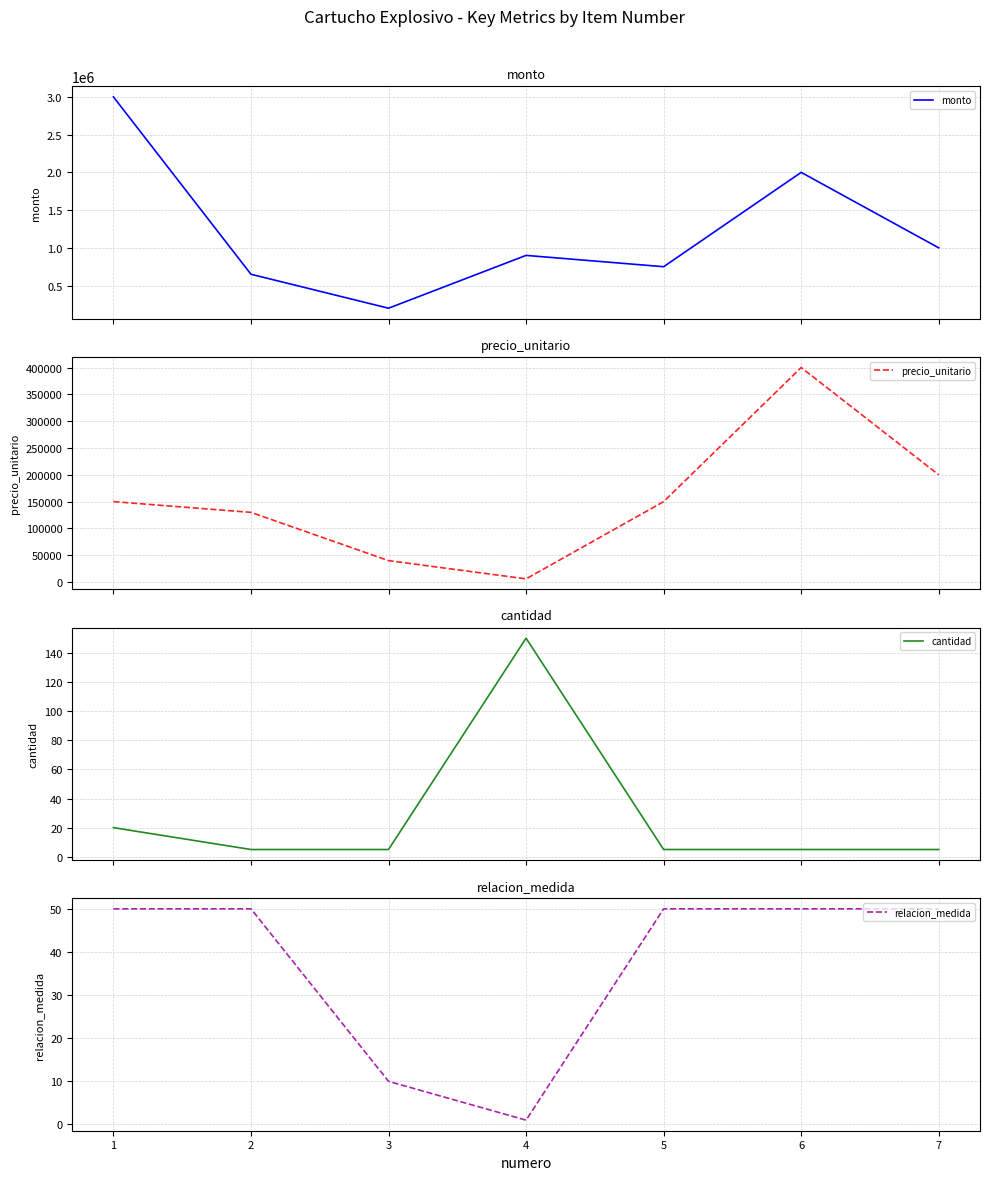

Reading left to right, extract all data points from this chart.

monto: 1=3000000	2=650000	3=200000	4=900000	5=750000	6=2000000	7=1000000
precio_unitario: 1=150000	2=130000	3=40000	4=6000	5=150000	6=400000	7=200000
cantidad: 1=20	2=5	3=5	4=150	5=5	6=5	7=5
relacion_medida: 1=50	2=50	3=10	4=1	5=50	6=50	7=50